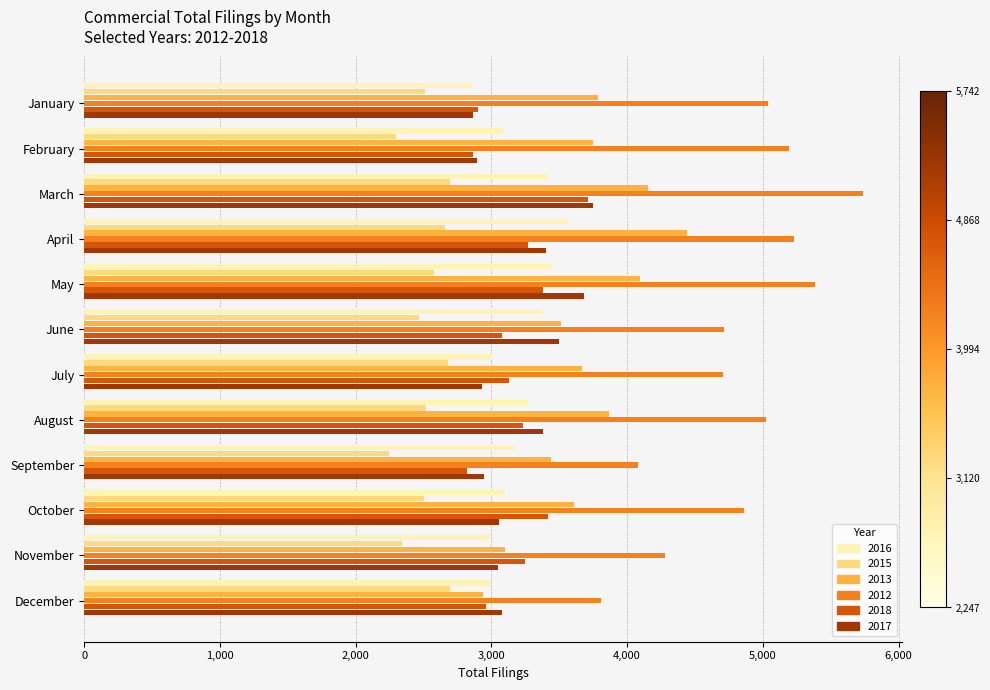

What is the spread (max minus min) of values at February?

2900